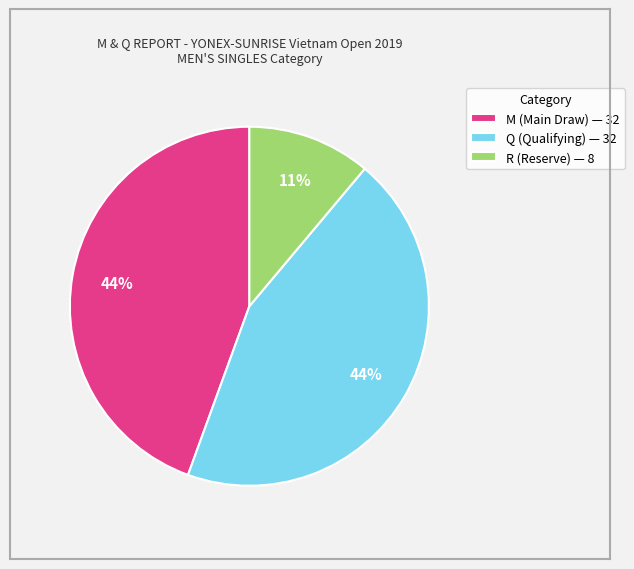

Does Q account for over 50% of the chart?

No